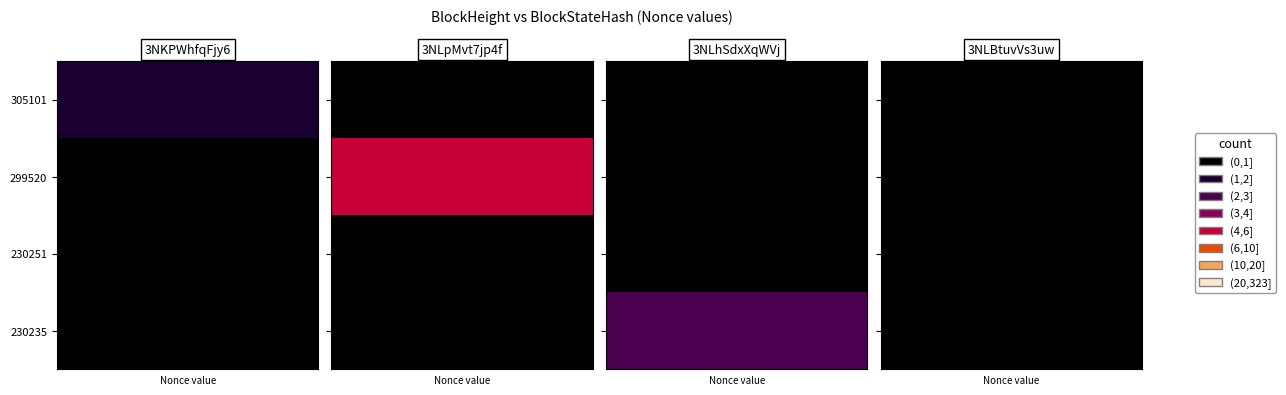

Which category has the highest value in the 3NLpMvt7jp4f75Lkpbpd4MXarHnE28byrpETmDC series?

299520